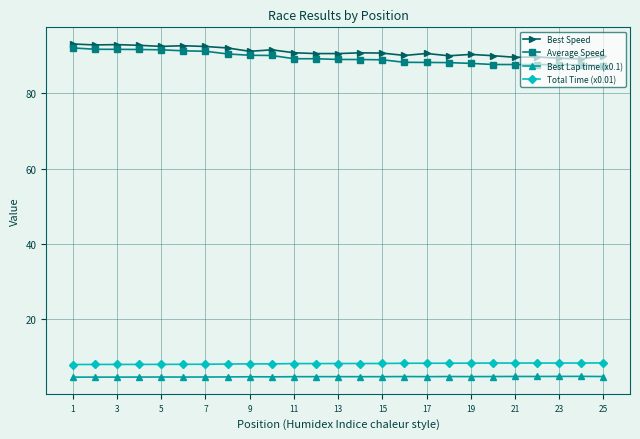

True or false: Best Lap time (x0.1) has more than 2 interior local peaks.

True